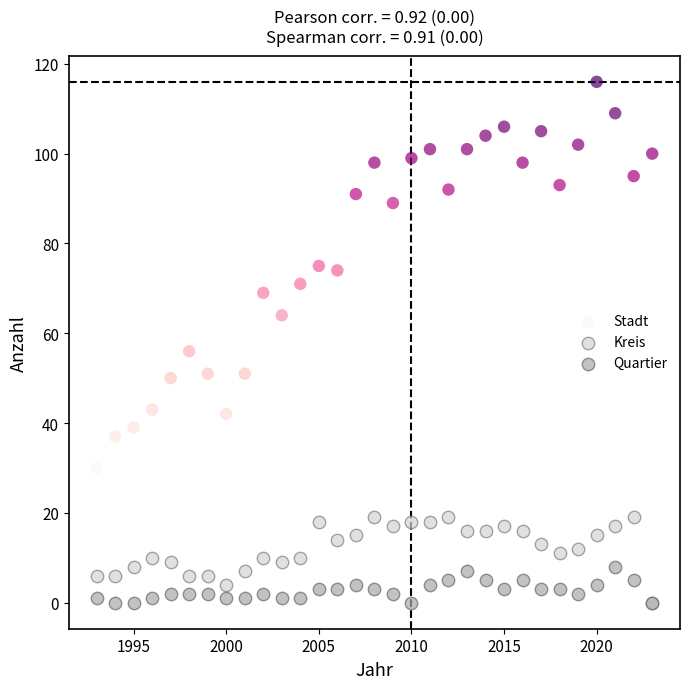

Which series contains the highest Y value?

Stadt